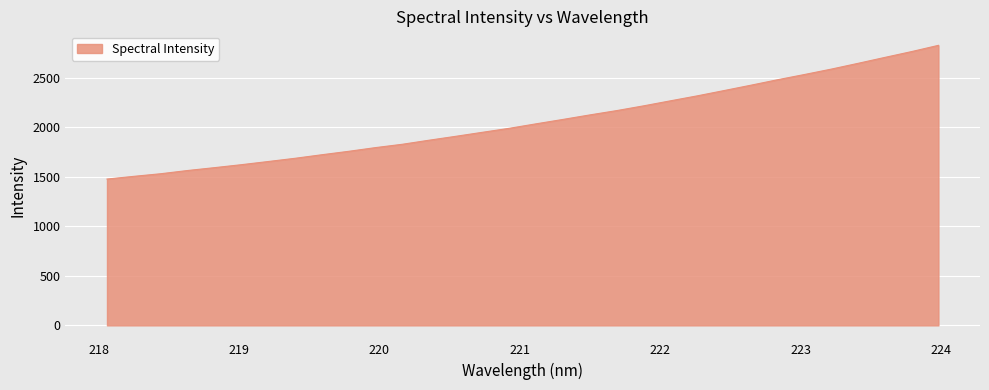

What is the difference between the maximum and minimum values?

1350.4